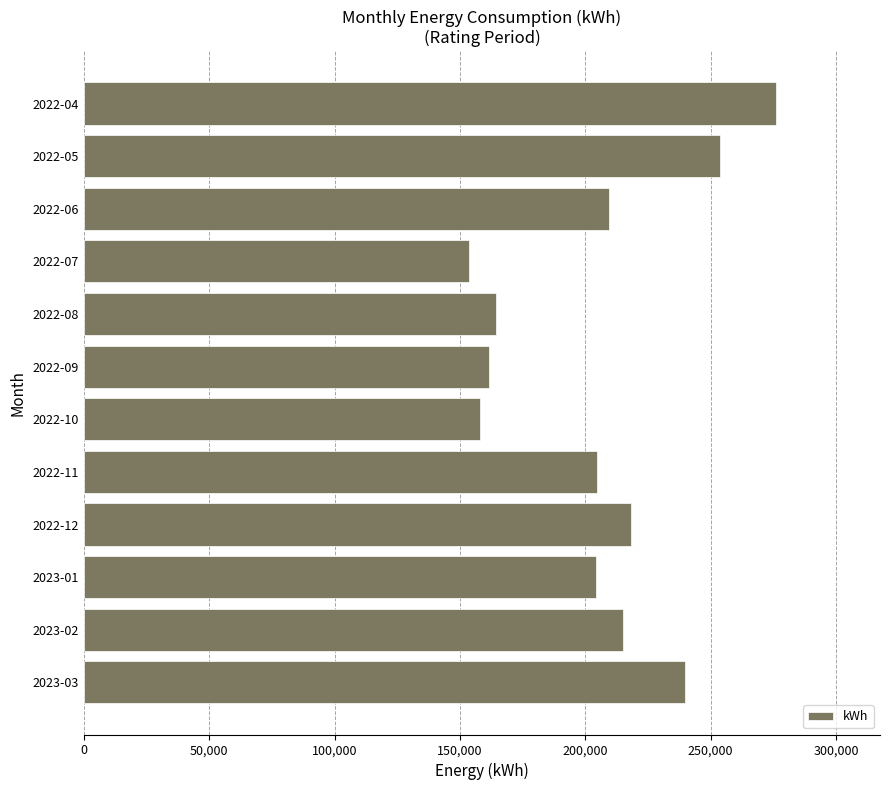

Between 2022-04 and 2022-10, which is larger?

2022-04